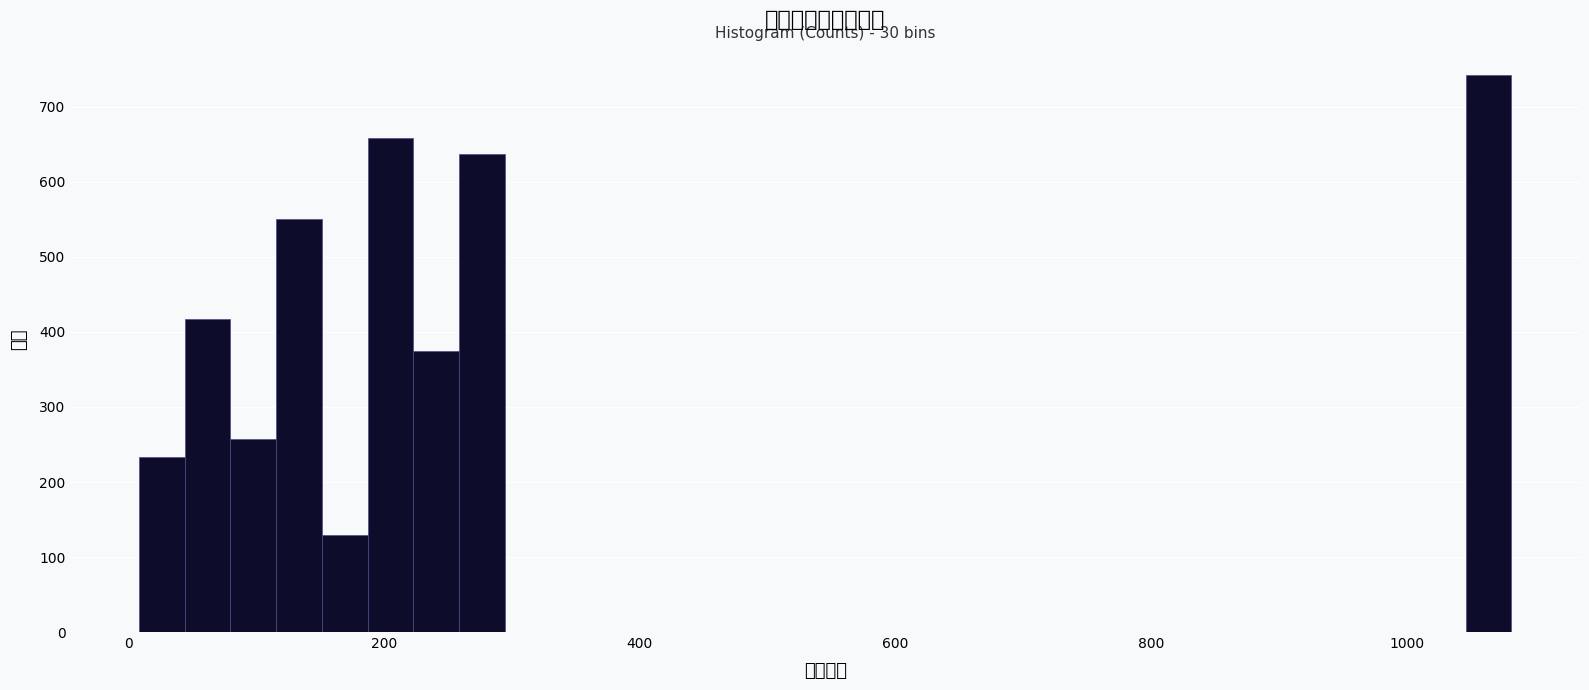

Read against the x-axis, roughly where is the centre of the tallest bar?

1060